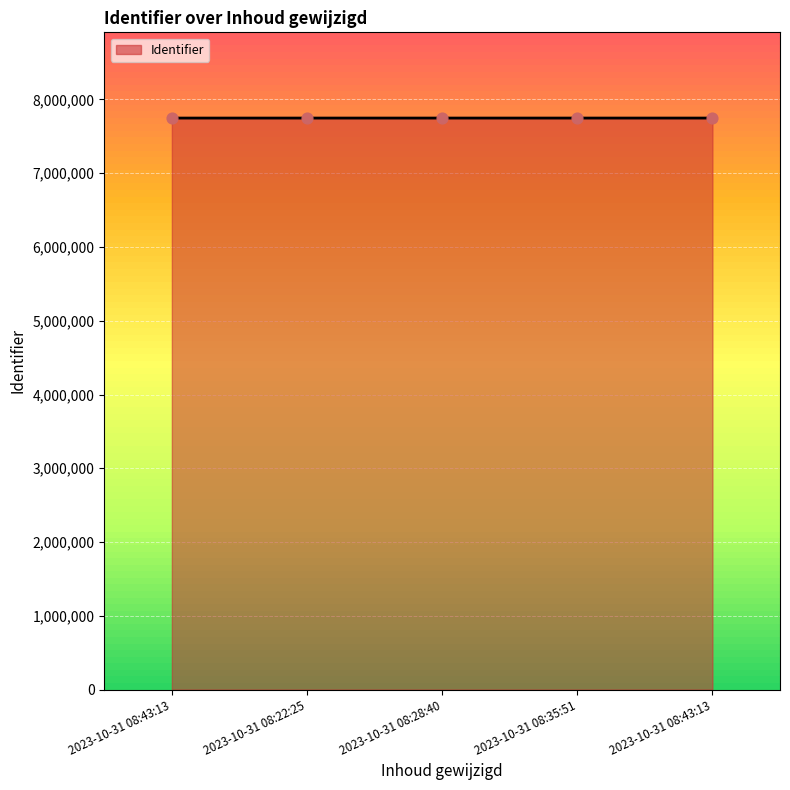

Between 2023-10-31 08:22:25 and 2023-10-31 08:28:40, which is larger?

2023-10-31 08:28:40